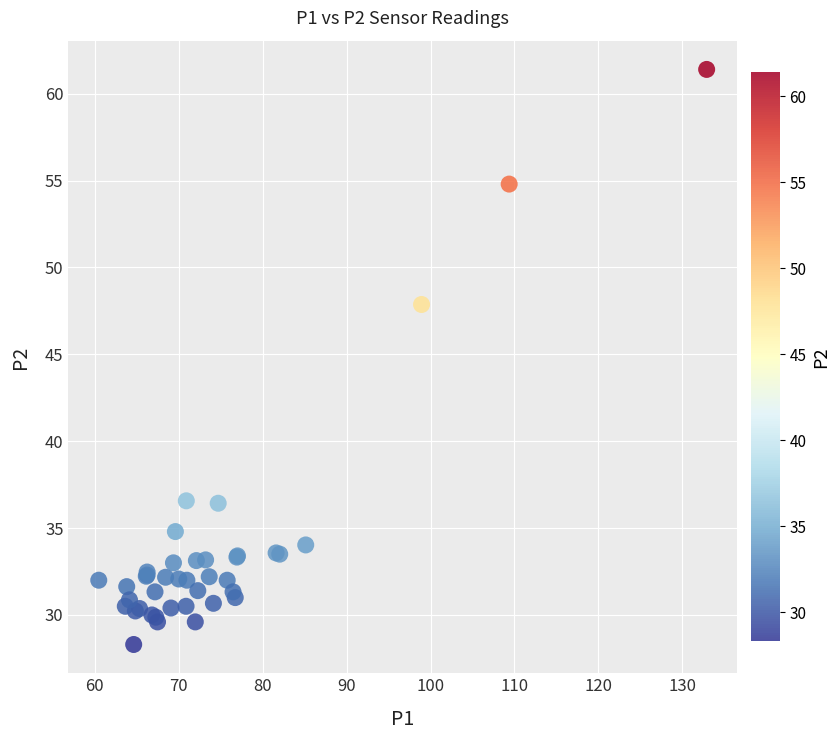

What Y value in the scatter plot is closest to 44?

47.9